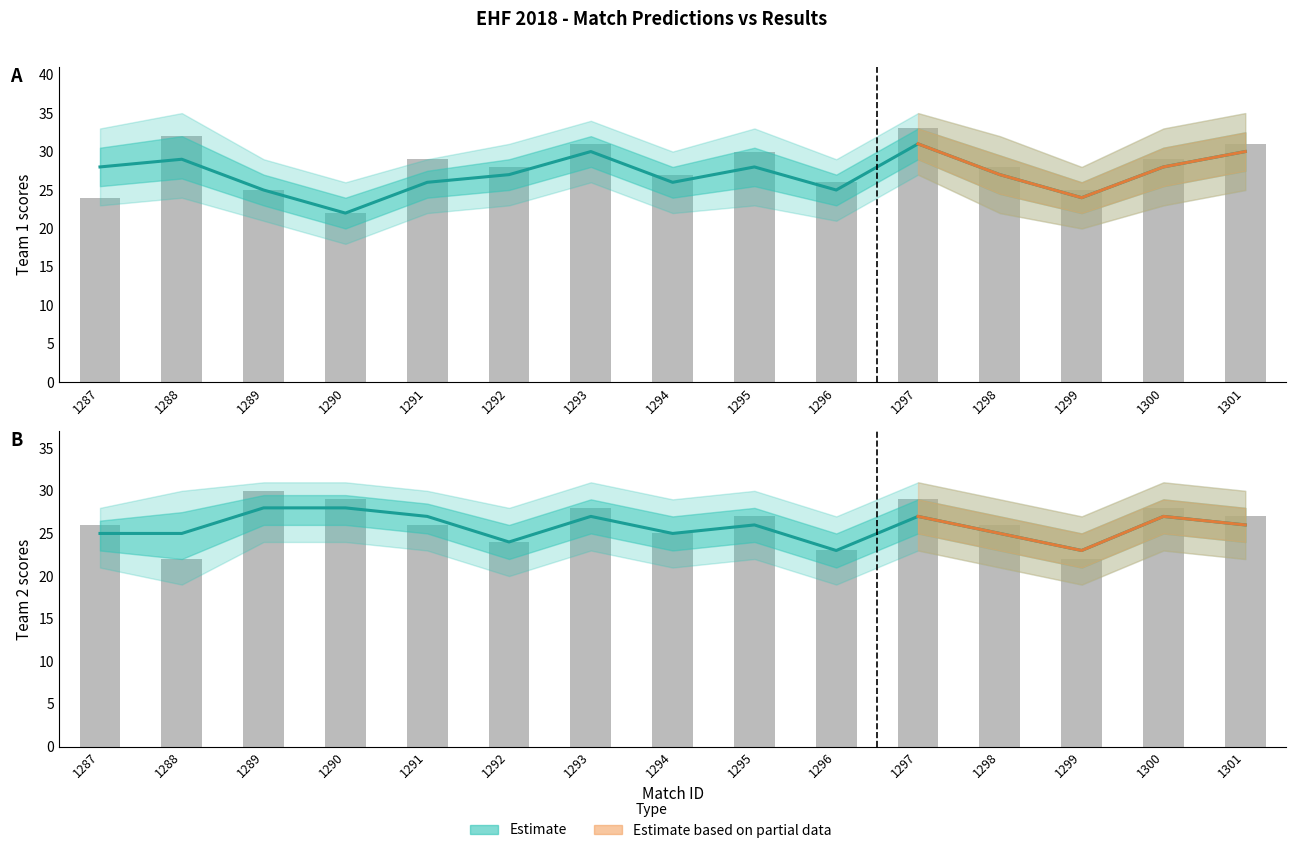

What is the maximum value shown in the chart?

33